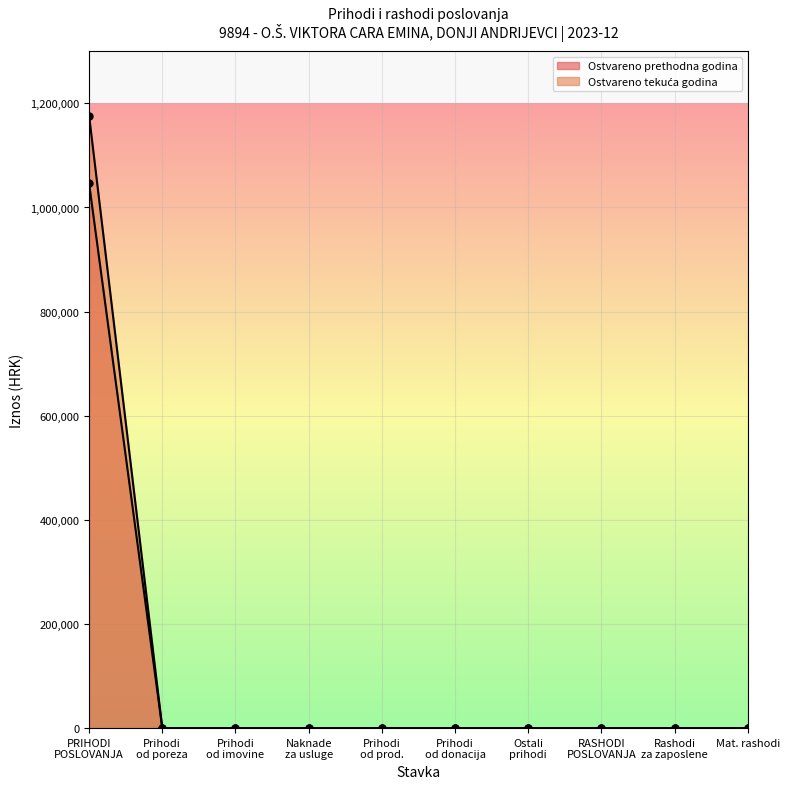

What is the sum of all Ostvareno u izvještajnom razdoblju prethodne godine values?

1046101.7